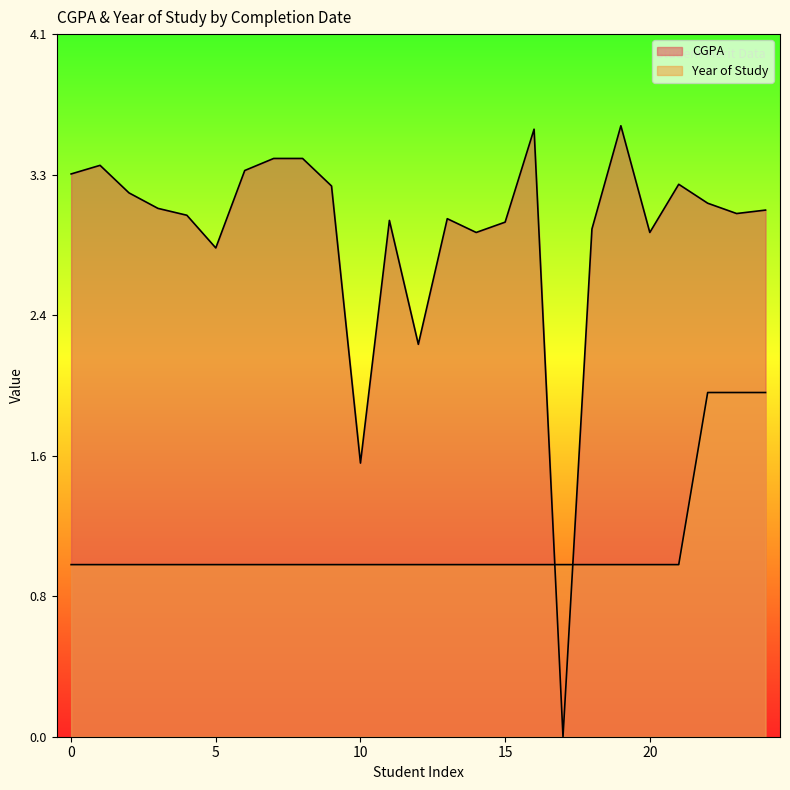

Is the value of CGPA at 01-1-2021 greater than the value of Year of Study at 01-12-2018?

Yes